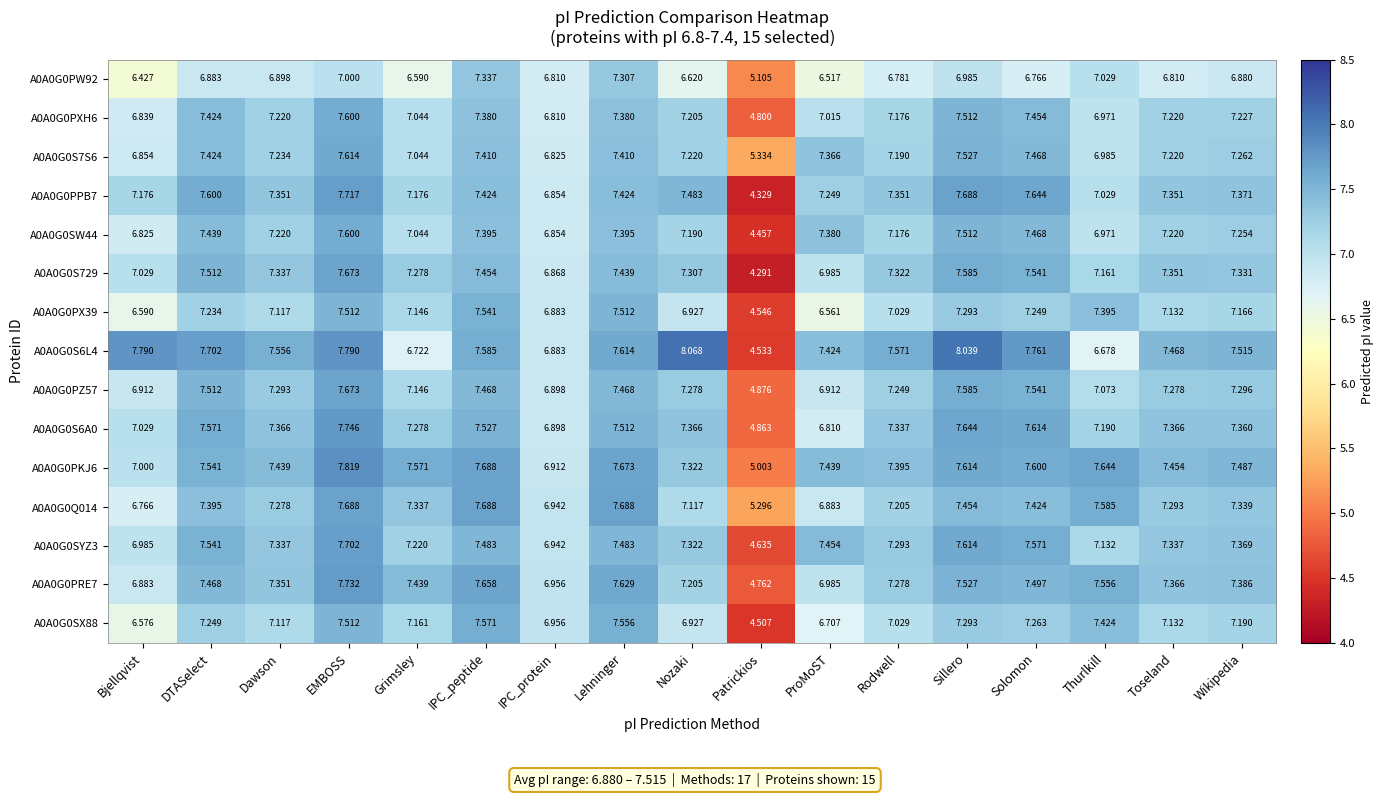

Is the value of A0A0G0PZ57 at Solomon greater than the value of A0A0G0PPB7 at DTASelect?

No